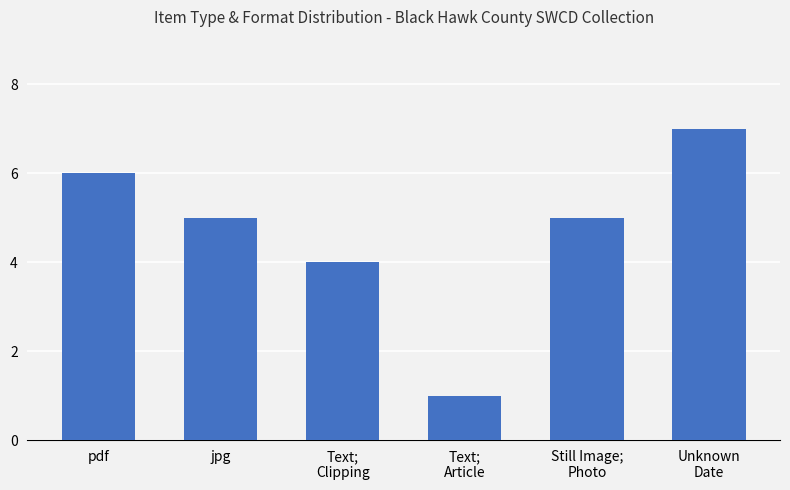

What is the greatest value displayed?

7